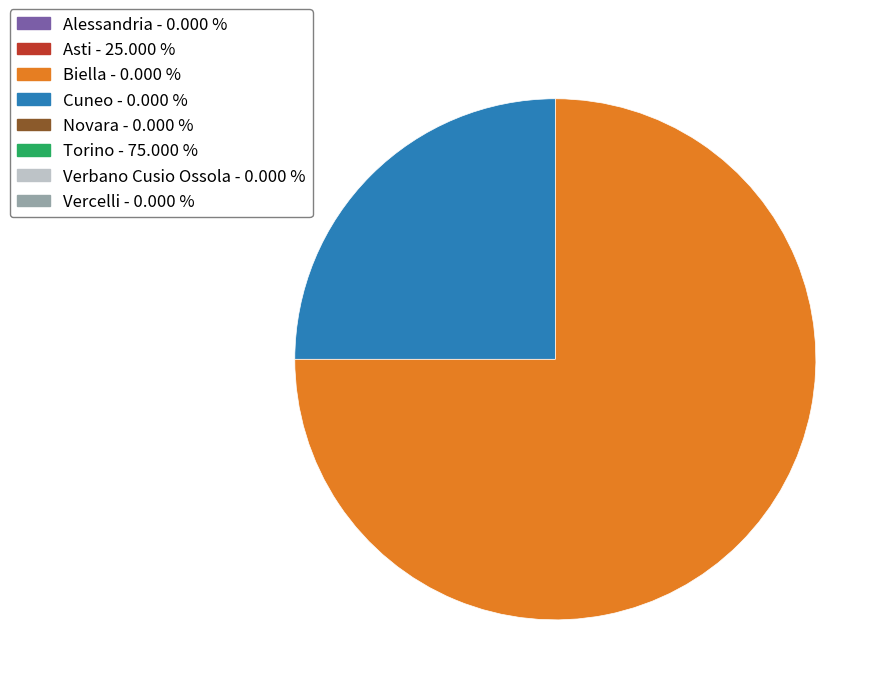

Is there a majority slice in this chart?

Yes